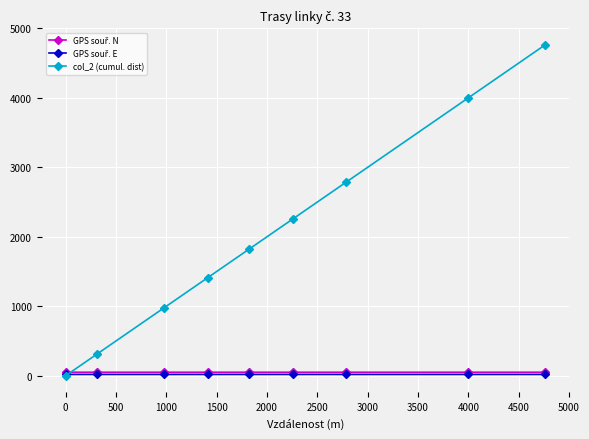

What is the greatest value displayed?

4762.0